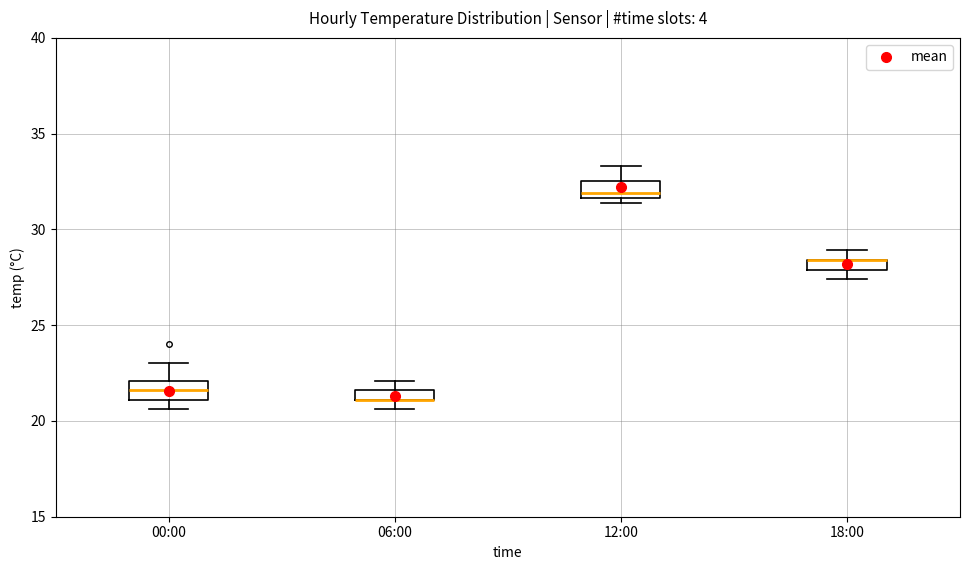

Where is the lower edge of the box for 00:00 on the y-axis? The values are not printed on the chart, so give them approximately, as read against the axis.

21.0